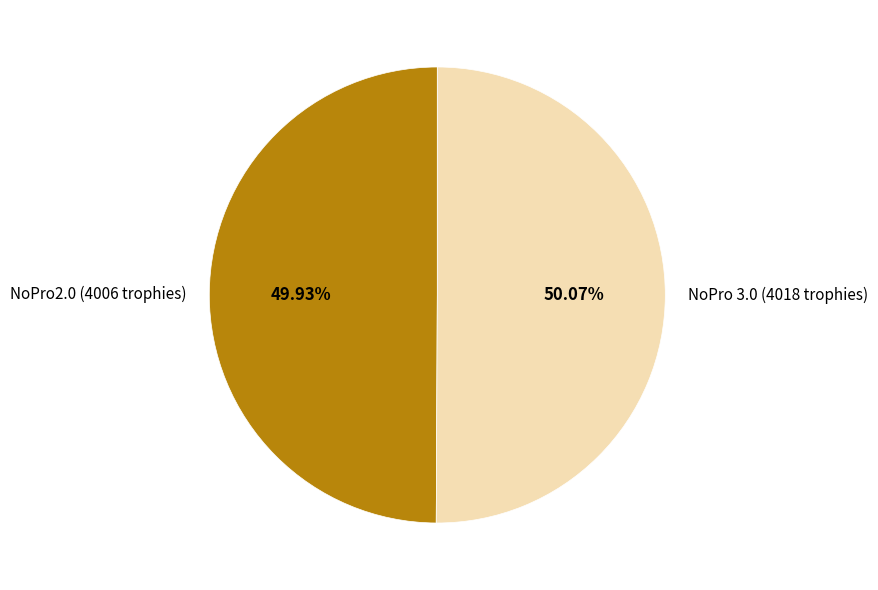

Does any single category account for the majority?

Yes